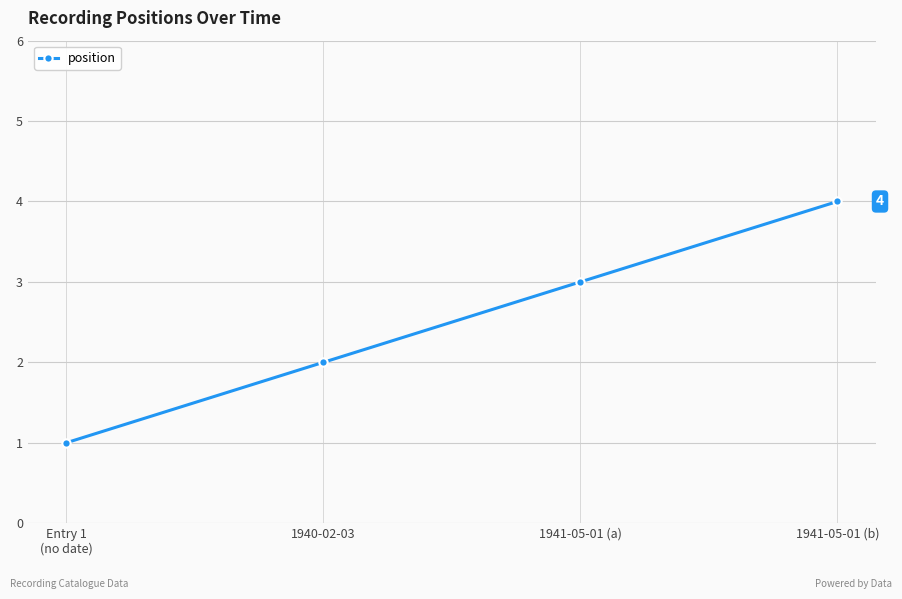

Reading left to right, what are all the values shown in this chart?

Entry 1
(no date)=1	1940-02-03=2	1941-05-01 (a)=3	1941-05-01 (b)=4